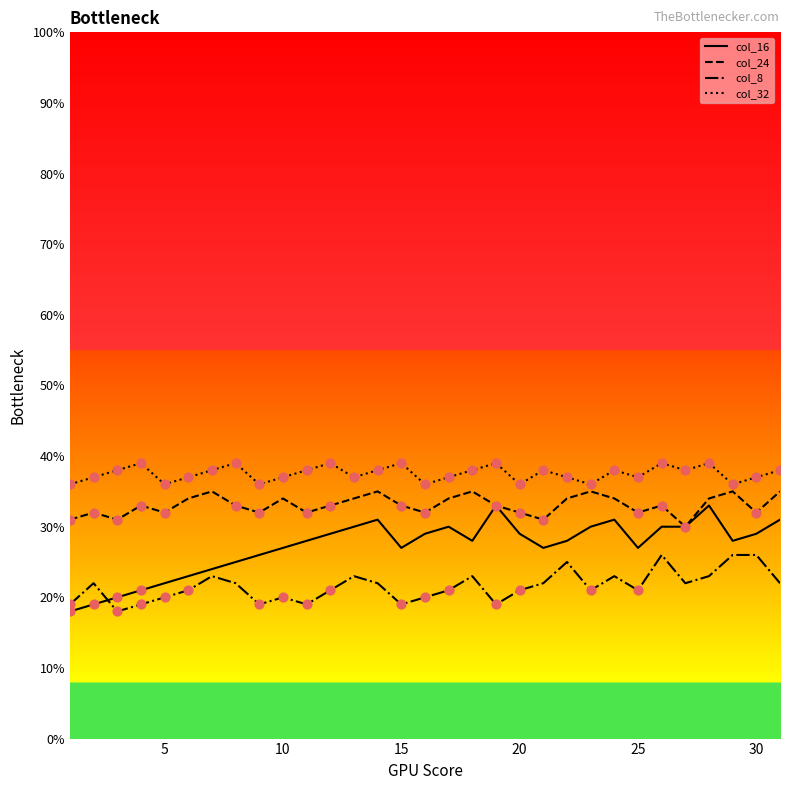

Which series has the largest total across all categories?

col_32